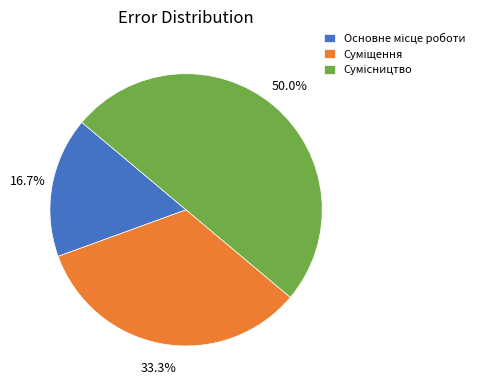

Rank the categories by value from lowest to highest.

Основне місце роботи, Суміщення, Сумісництво